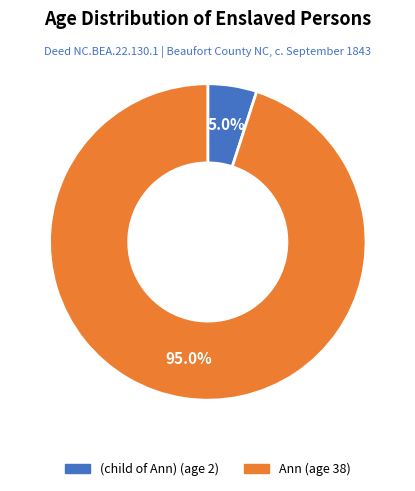

True or false: (child of Ann) accounts for 5% of the total.

True